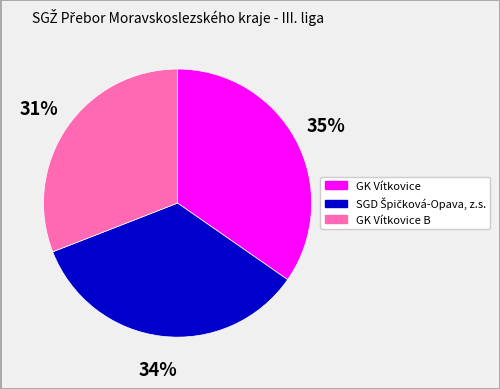

Does any single category account for the majority?

No